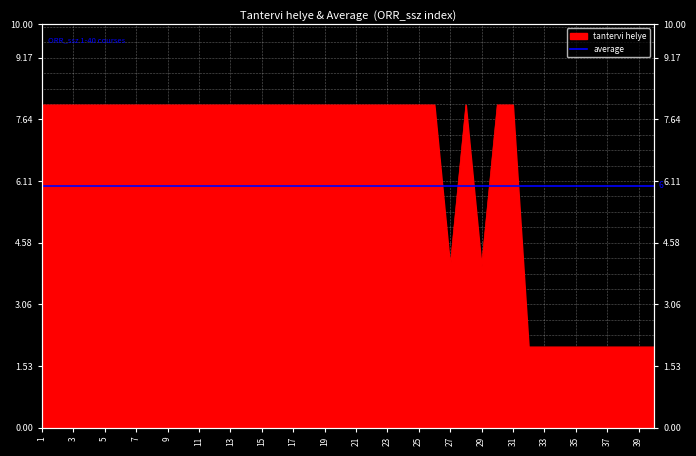

What is the sum of all values?

258